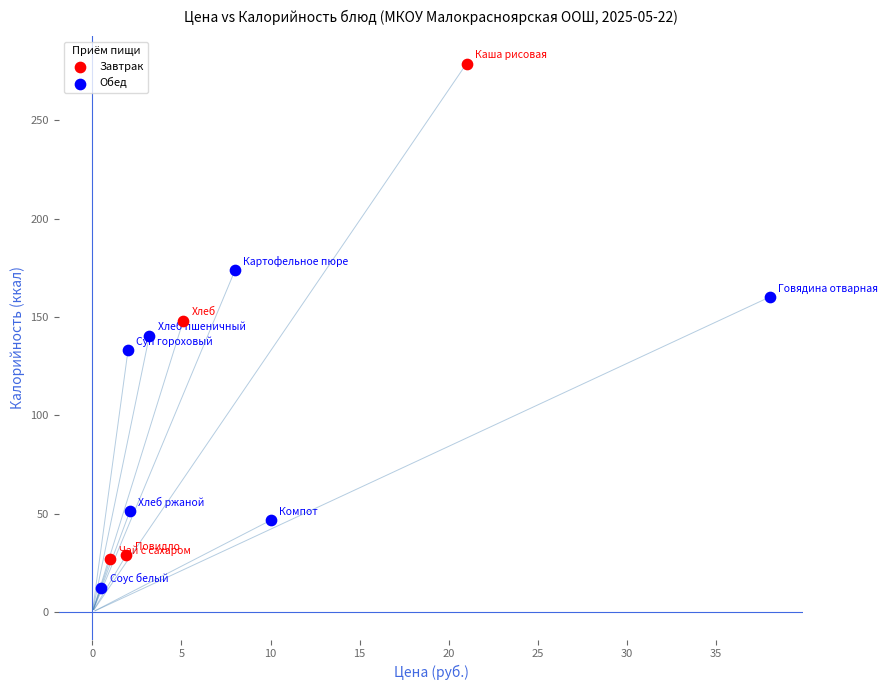

Which series contains the lowest Y value?

Обед